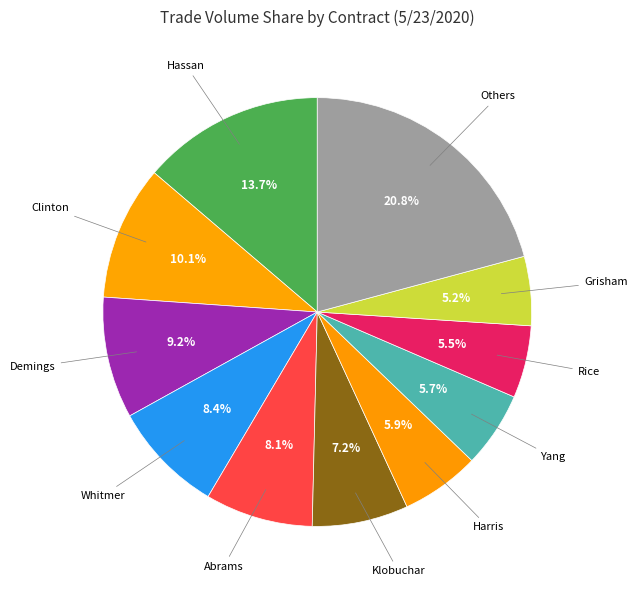

To the nearest percent, what is the difference between the largest and smallest slice percentages?

16%